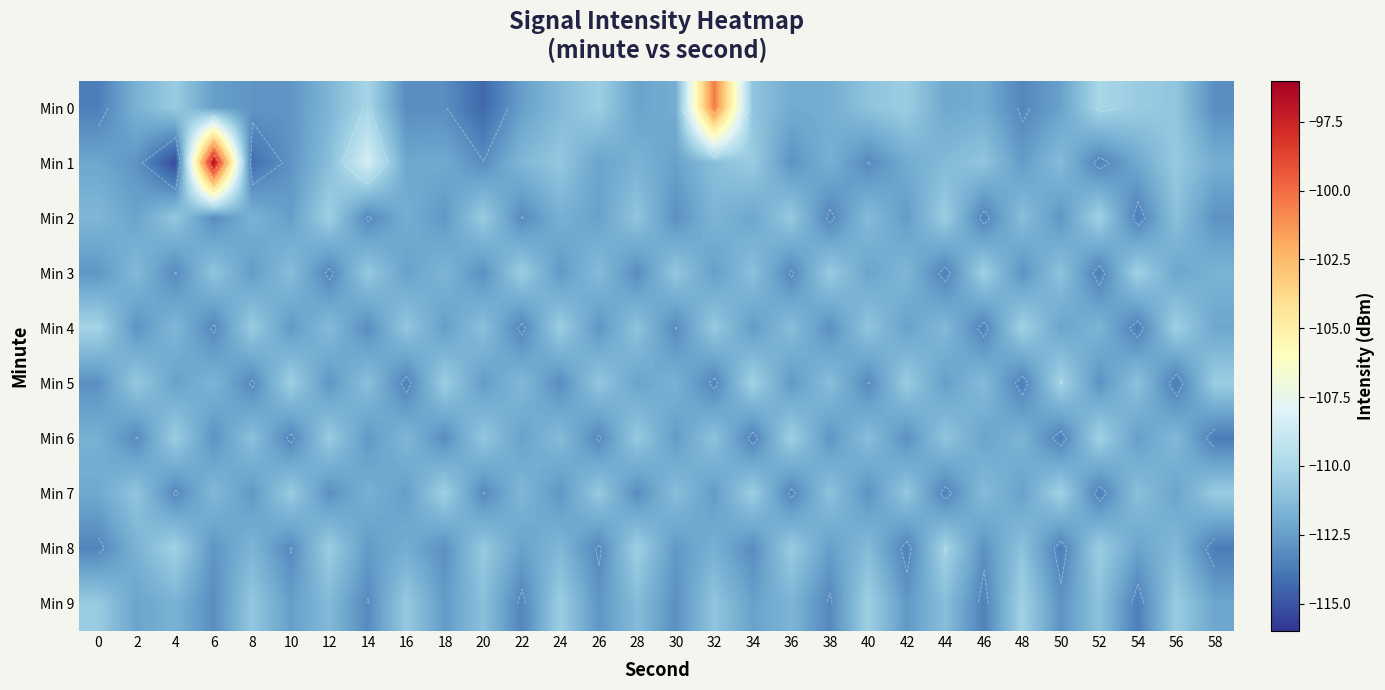

What is the minimum value for Min 9?

-113.6